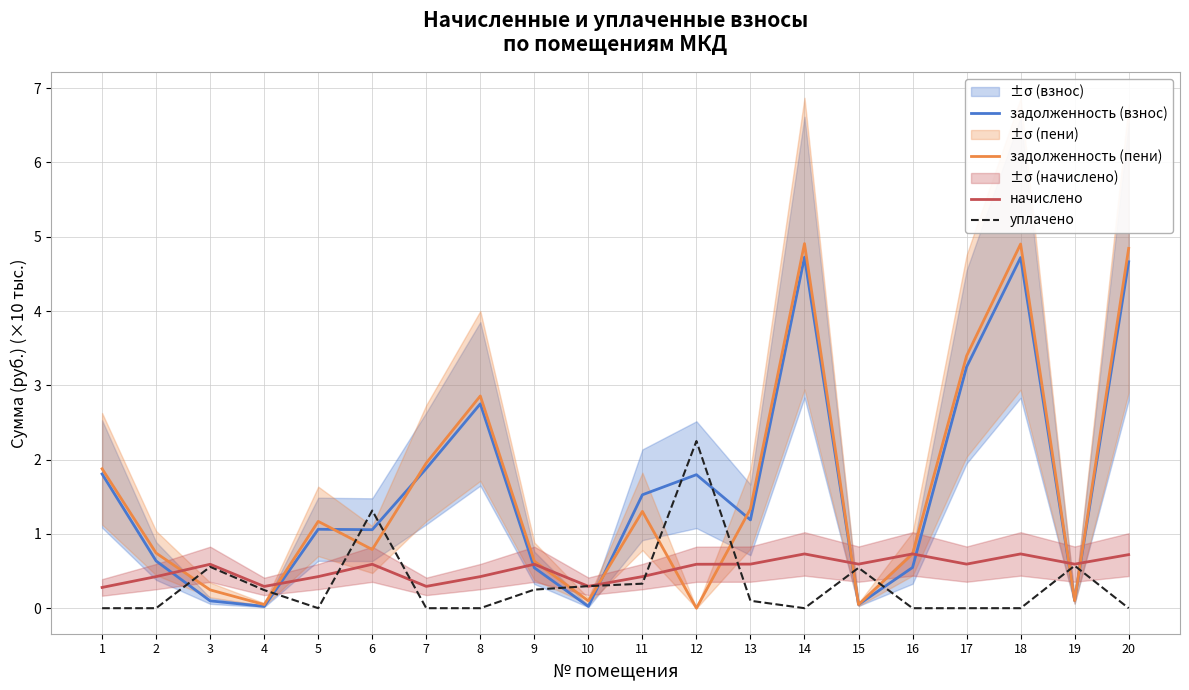

True or false: задолженность (пени) and задолженность (взнос) intersect in this chart.

True